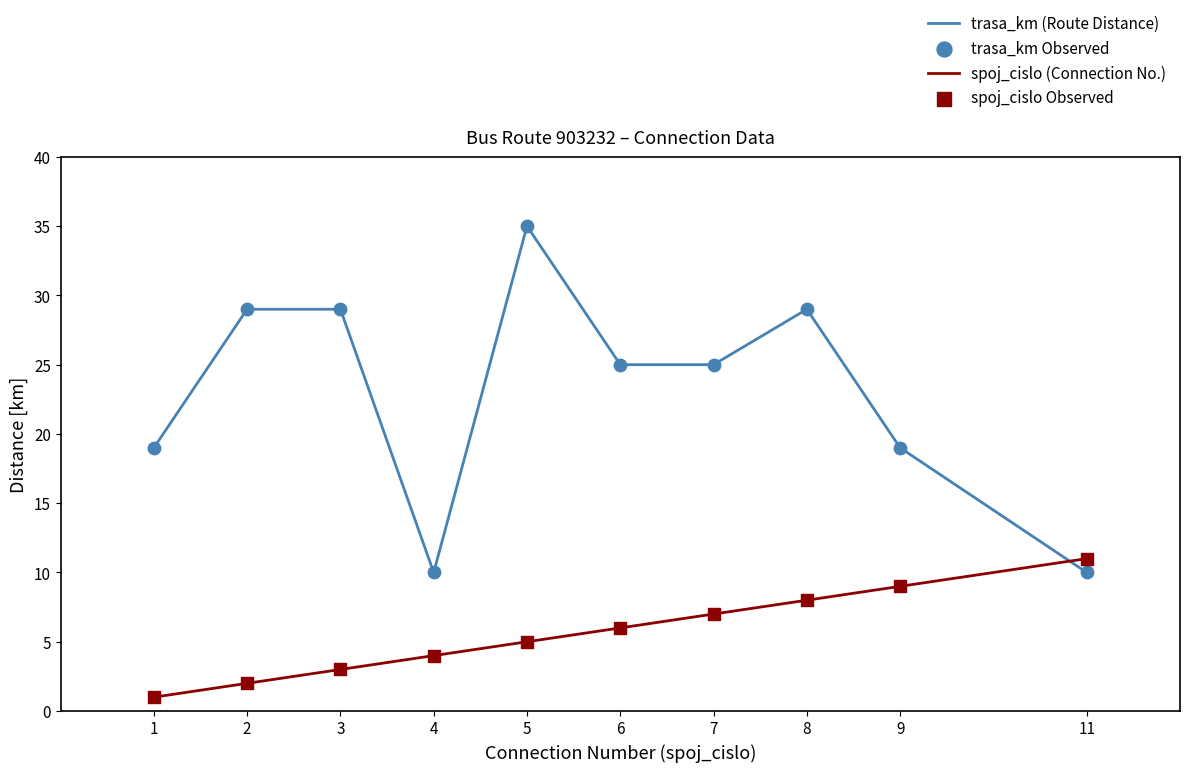

True or false: spoj_cislo (Connection No.) has a value of 3 at 3.

True